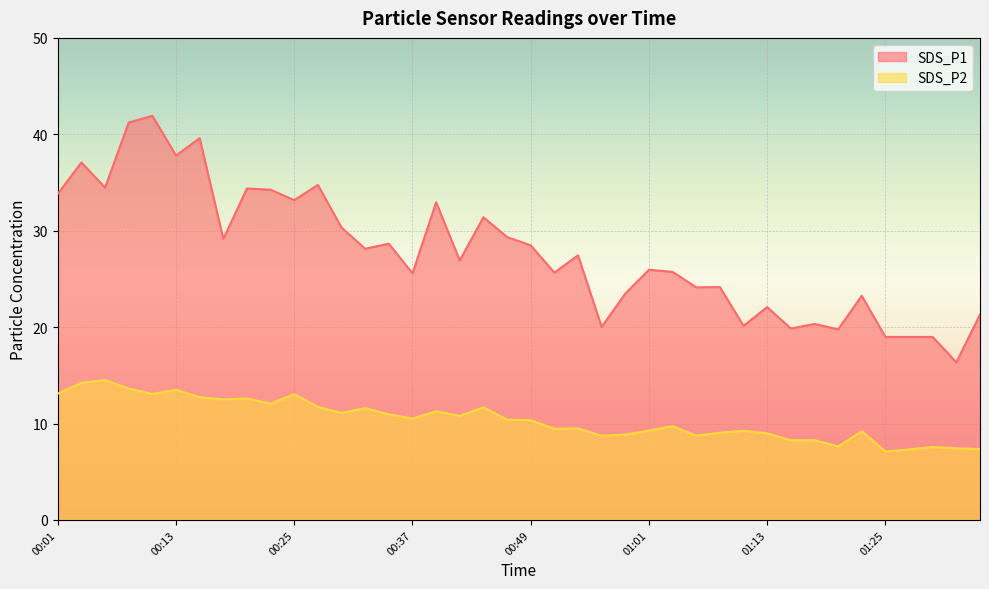

What are all the series names shown in the legend?

SDS_P1, SDS_P2